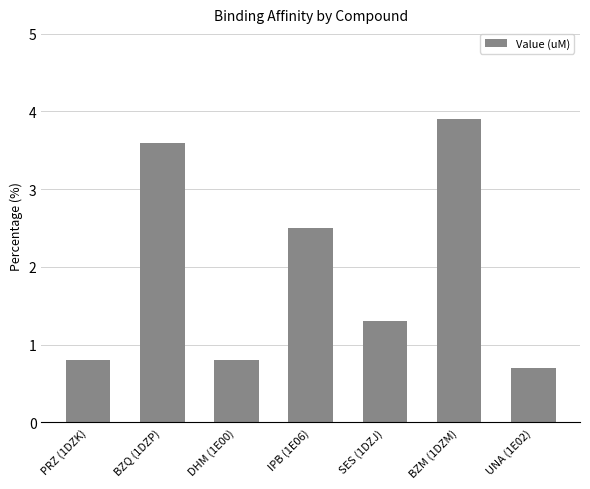

What is the label of the 7th bar from the right?

PRZ (1DZK)